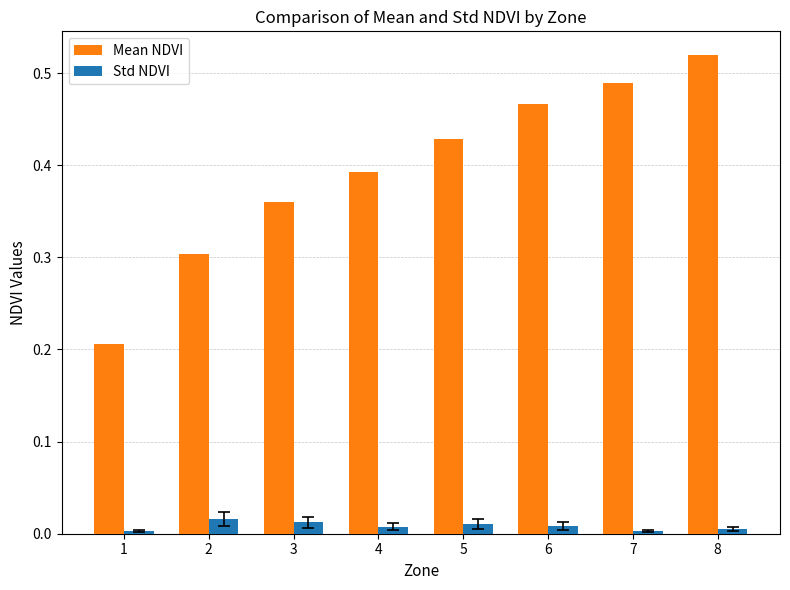

Does the chart contain stacked bars?

No